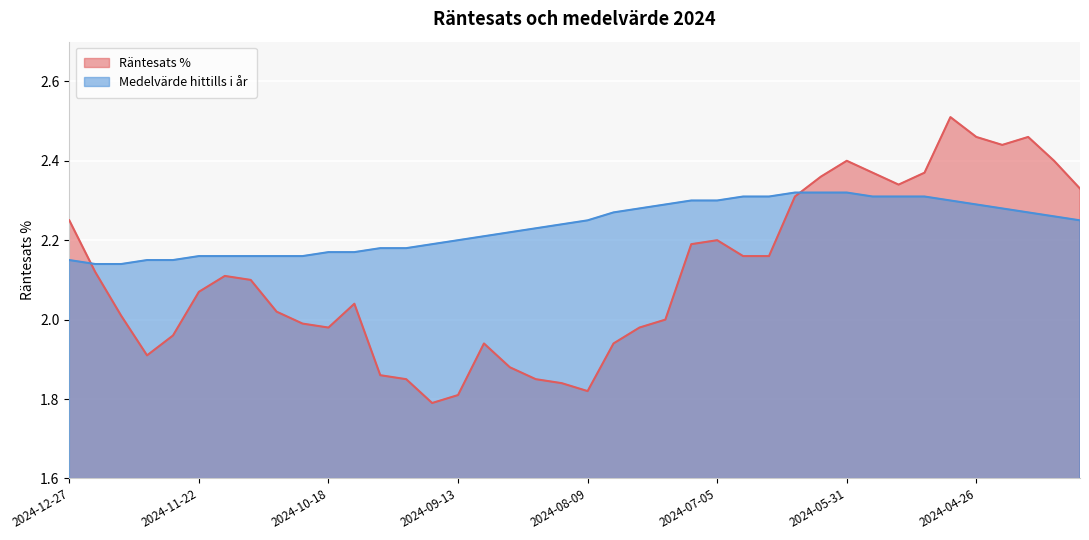

The Räntesats % series shows 0.8 at 2024-10-18. True or false?

False